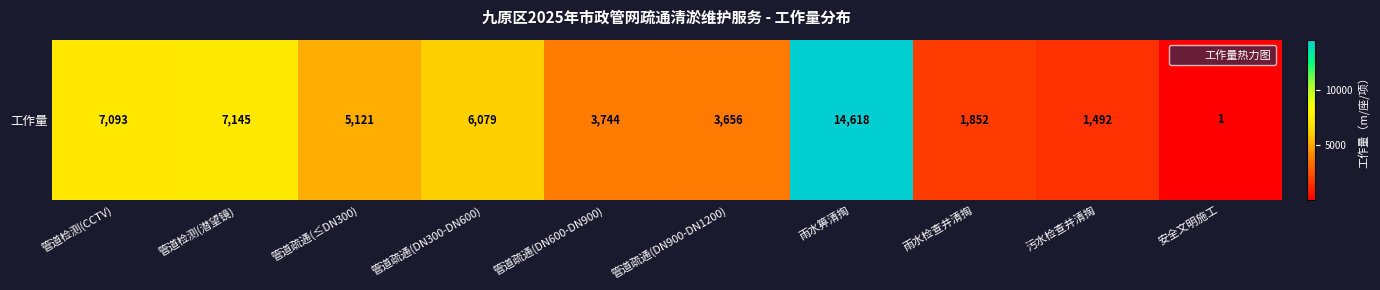

At which category does the chart reach its peak across all series?

雨水箅清掏